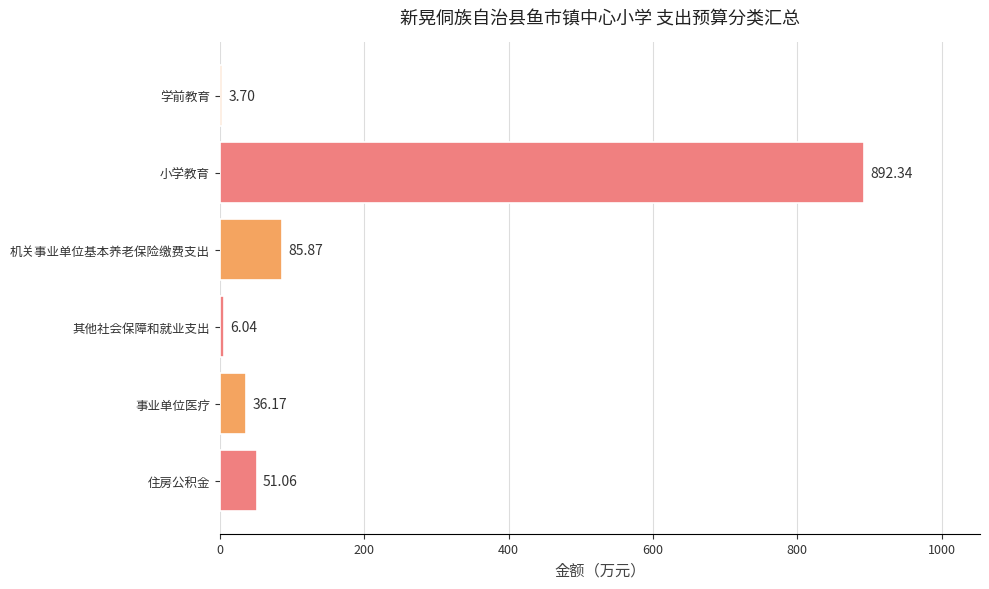

Where is the data nearest to the value 448?

机关事业单位基本养老保险缴费支出